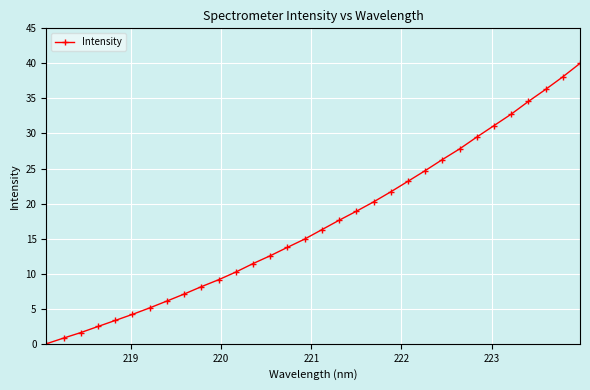

What is the value of the 14th point from the left?

12.6